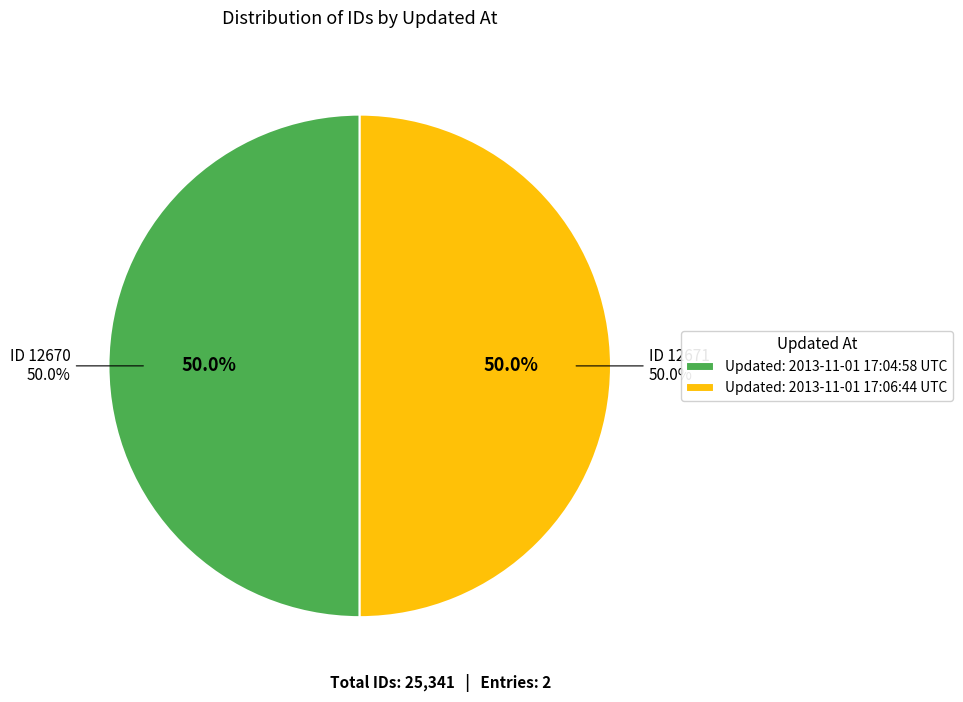

Which slice is the largest?

2013-11-01 17:06:44 UTC